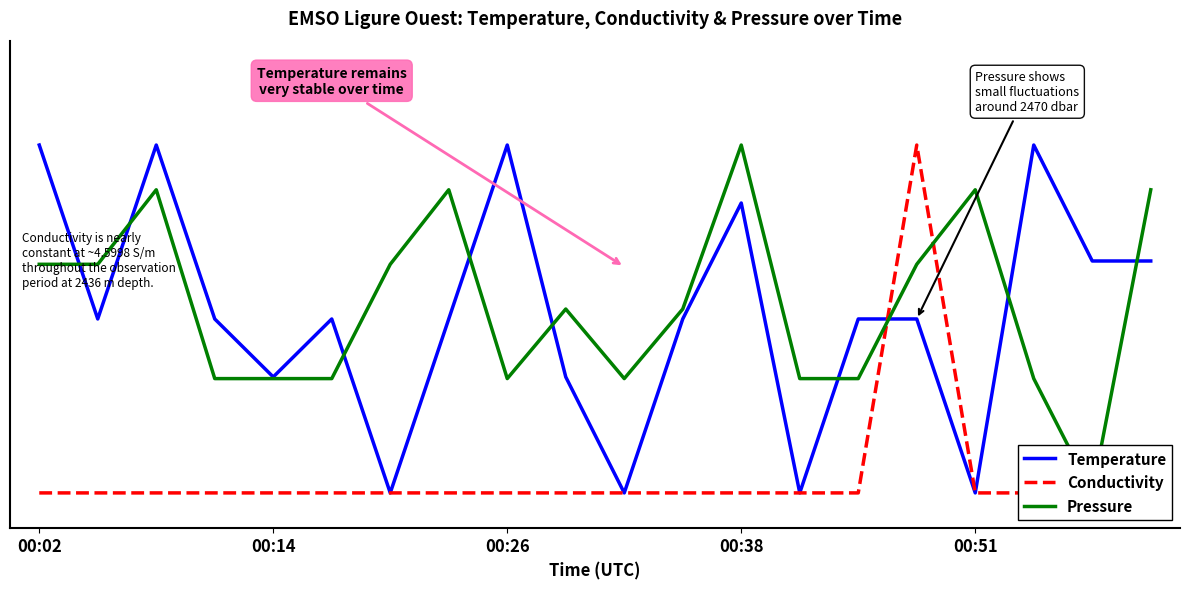

At which label does Pressure reach its minimum?

18